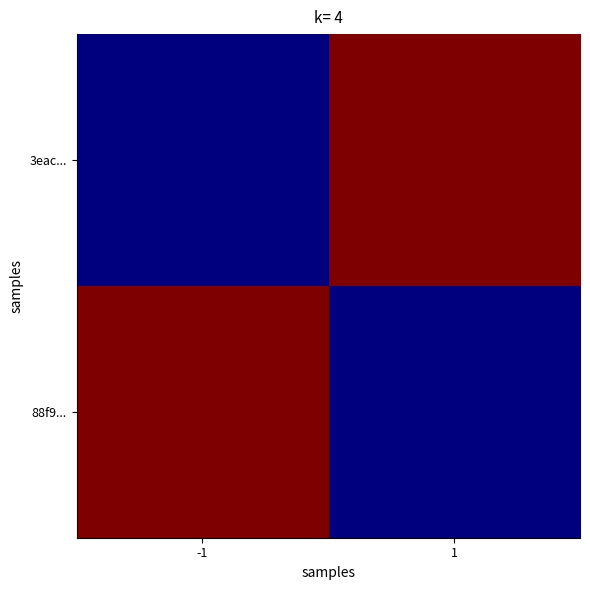

At which category is the sum across all series the highest?

-1